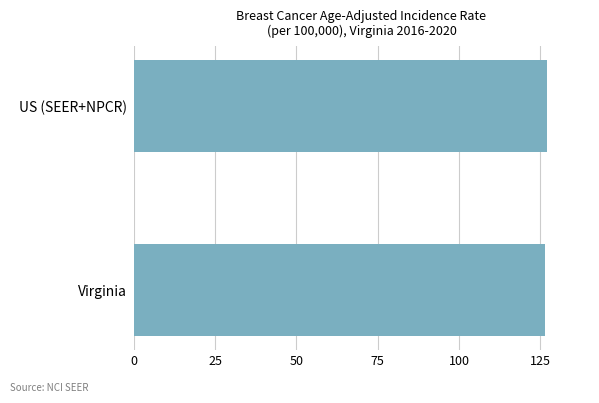

Approximately how many times larger is the value at US (SEER+NPCR) compared to Virginia?

1.0